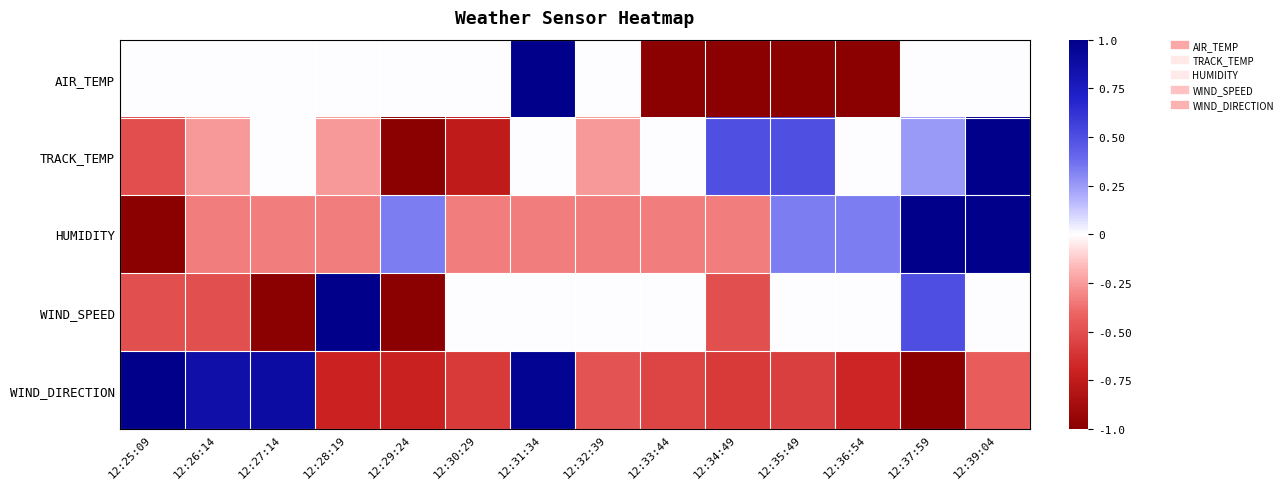

At which category is the sum across all series the highest?

12:31:34